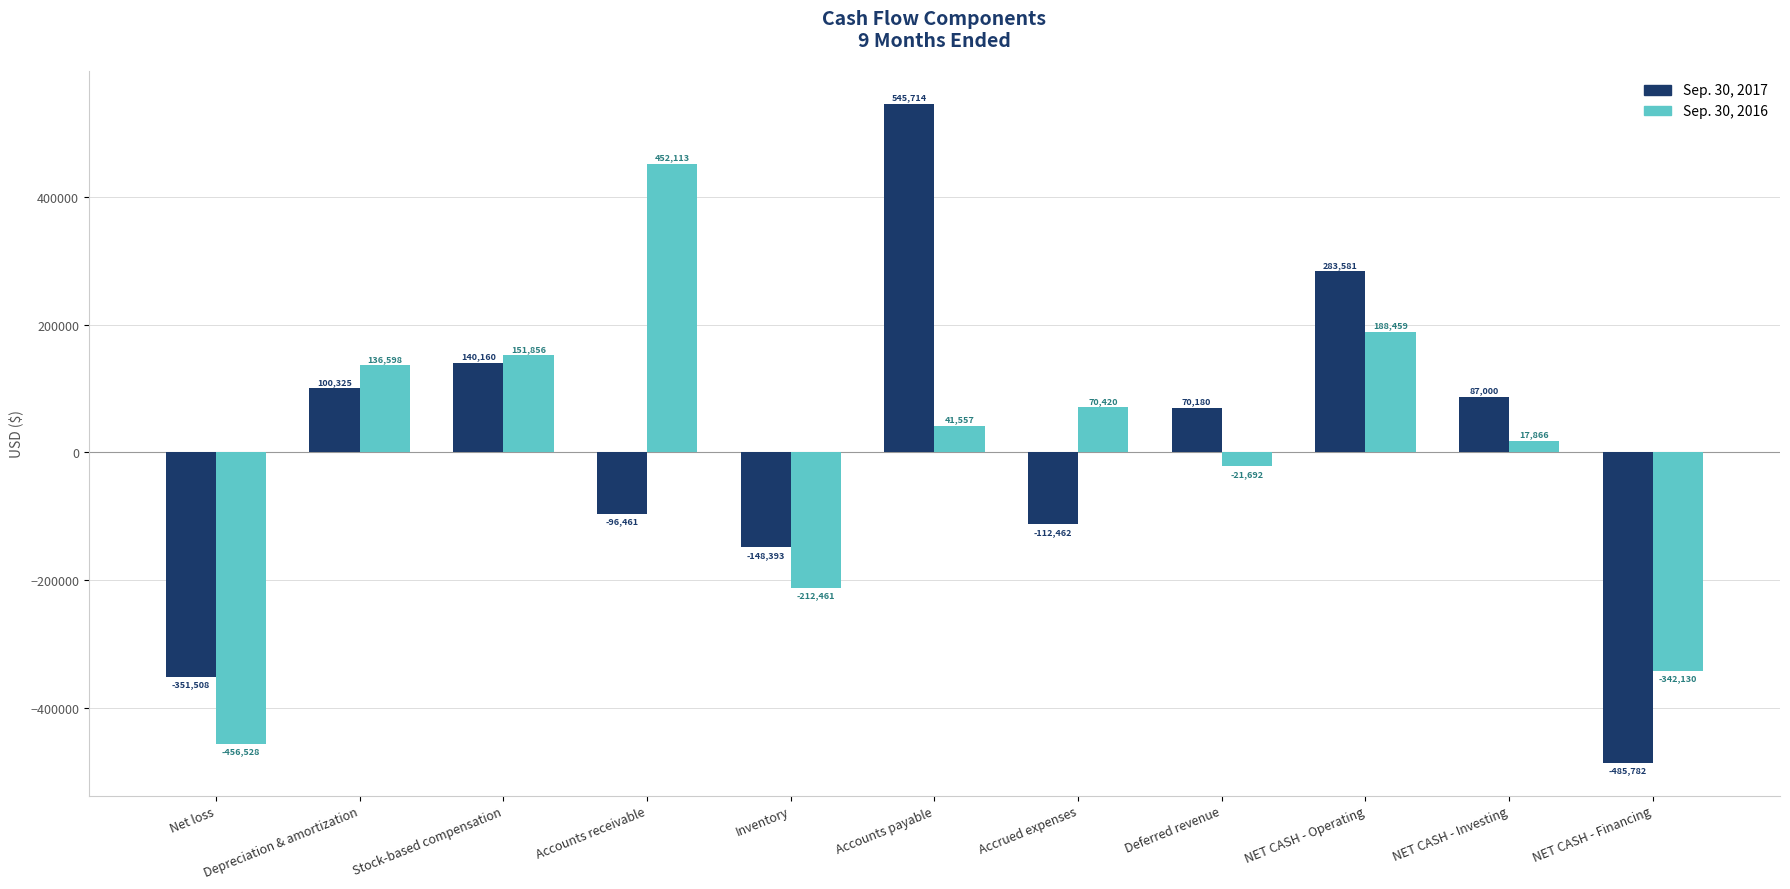

Does the chart contain any negative values?

Yes